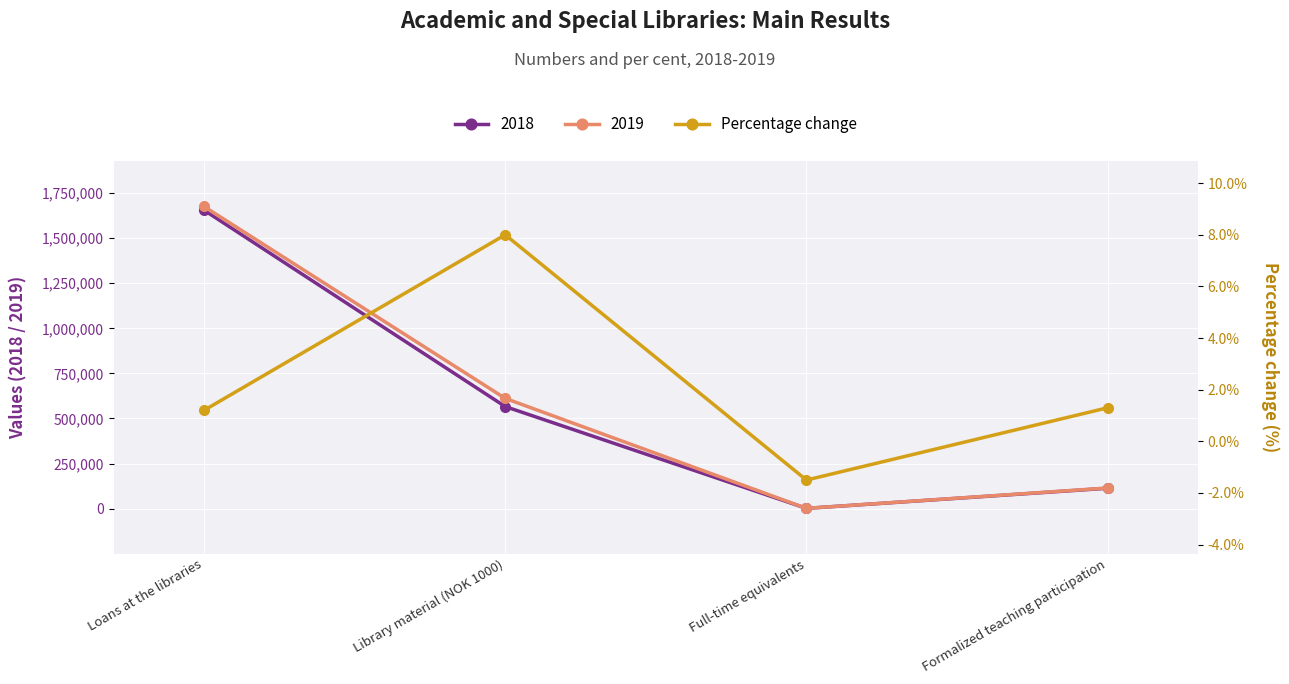

True or false: the data shows 1.7 at Formalized teaching participation.

False